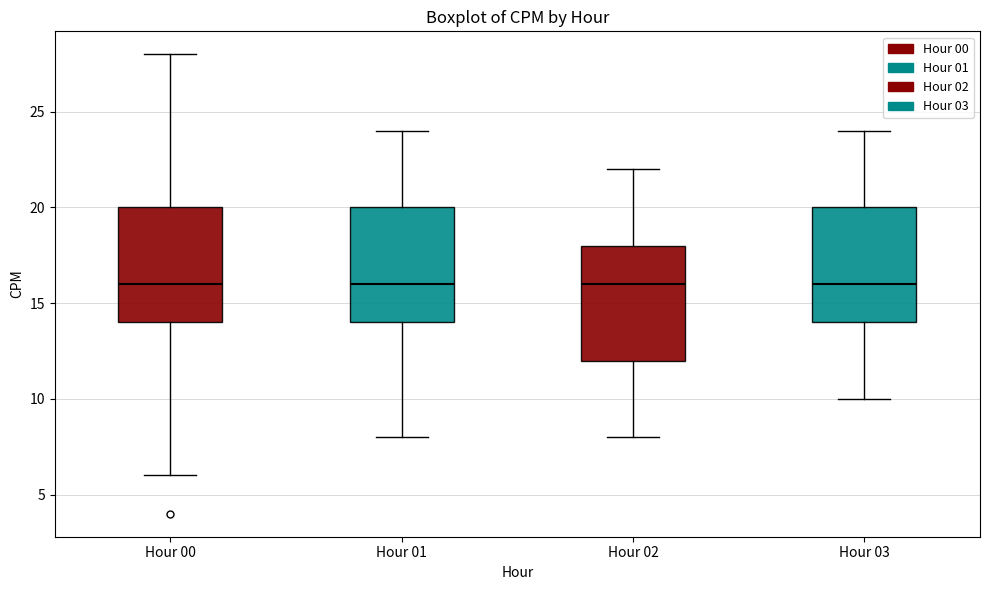

Reading left to right, transcribe this box plot: for each box, give where its median line is, the range the box spans, and where its two whiskers end, as read against the y-axis. The values are not printed on the chart, so give them approximately, as read against the axis.

Hour 00: median 16, box 14 to 20, whiskers 6 to 28
Hour 01: median 16, box 14 to 20, whiskers 8 to 24
Hour 02: median 16, box 12 to 18, whiskers 8 to 22
Hour 03: median 16, box 14 to 20, whiskers 10 to 24